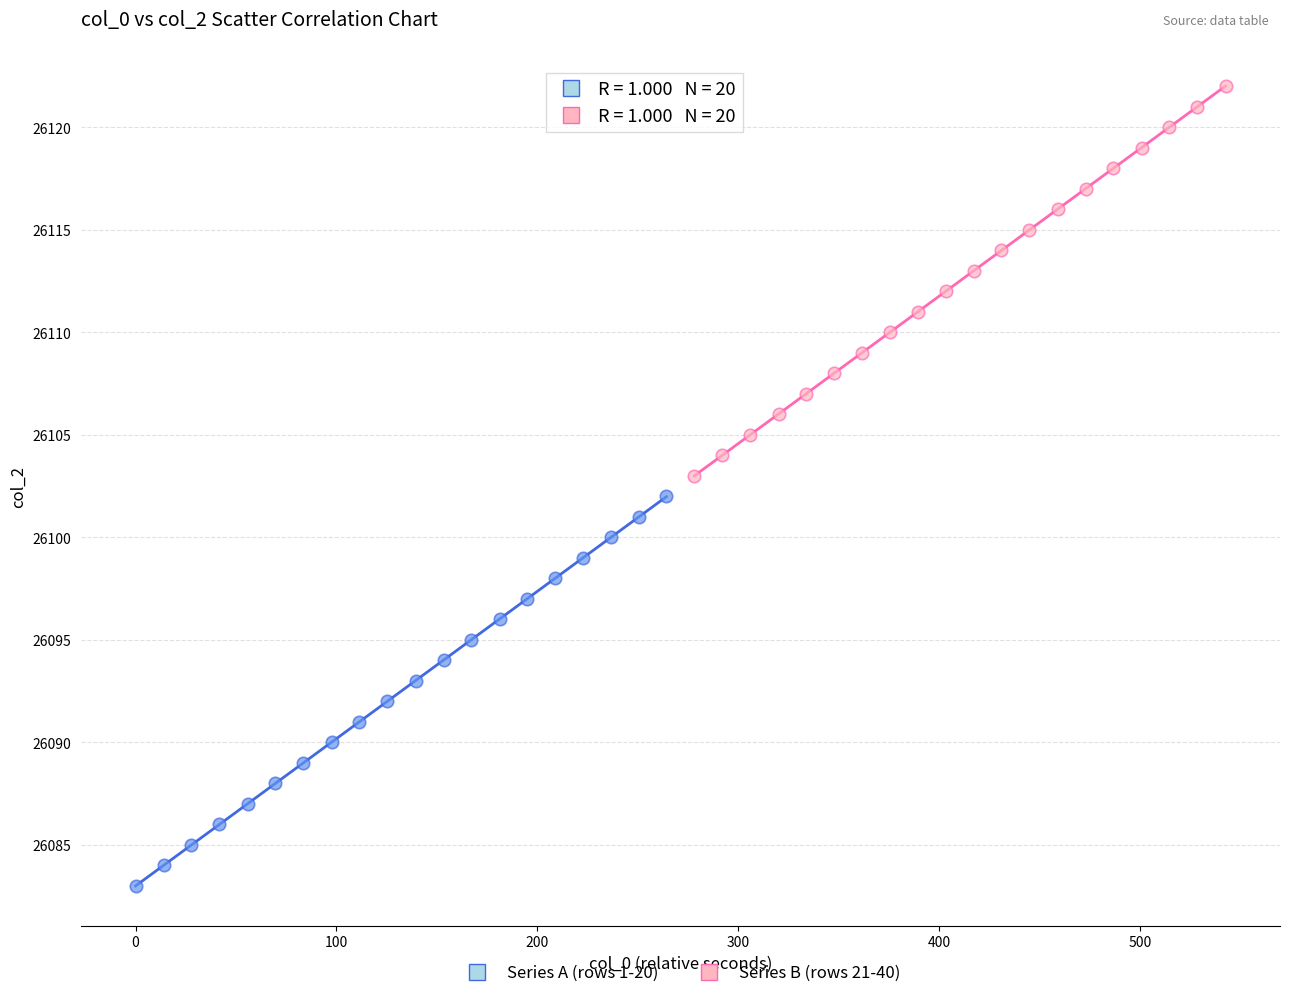

Which series contains the highest Y value?

Series B (rows 21-40)